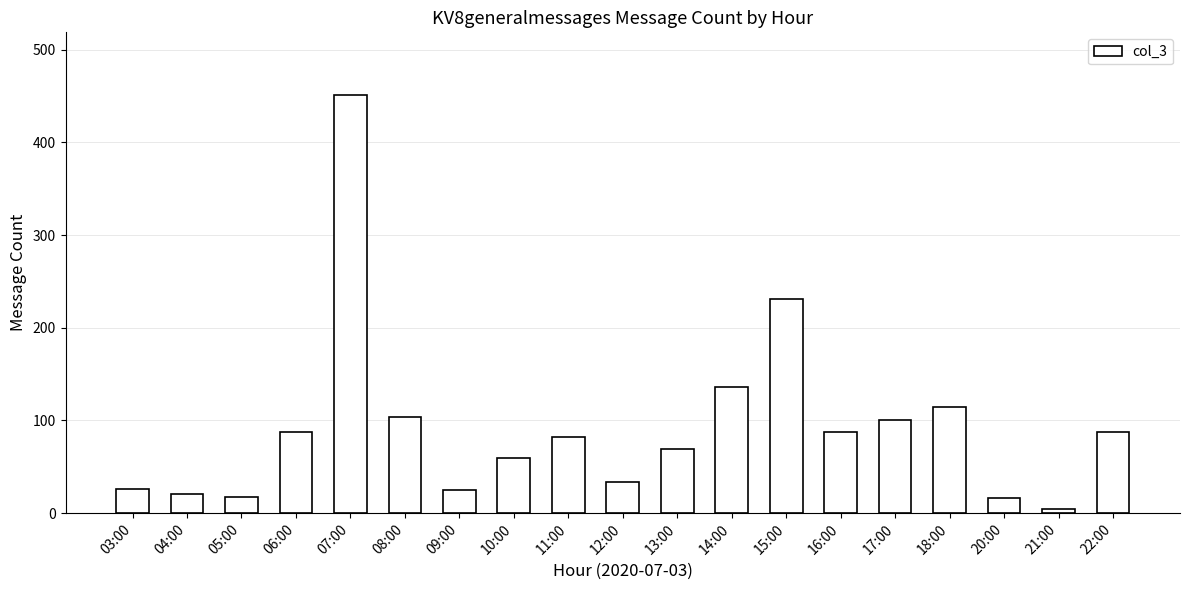

What is the label of the 11th bar from the left?

13:00